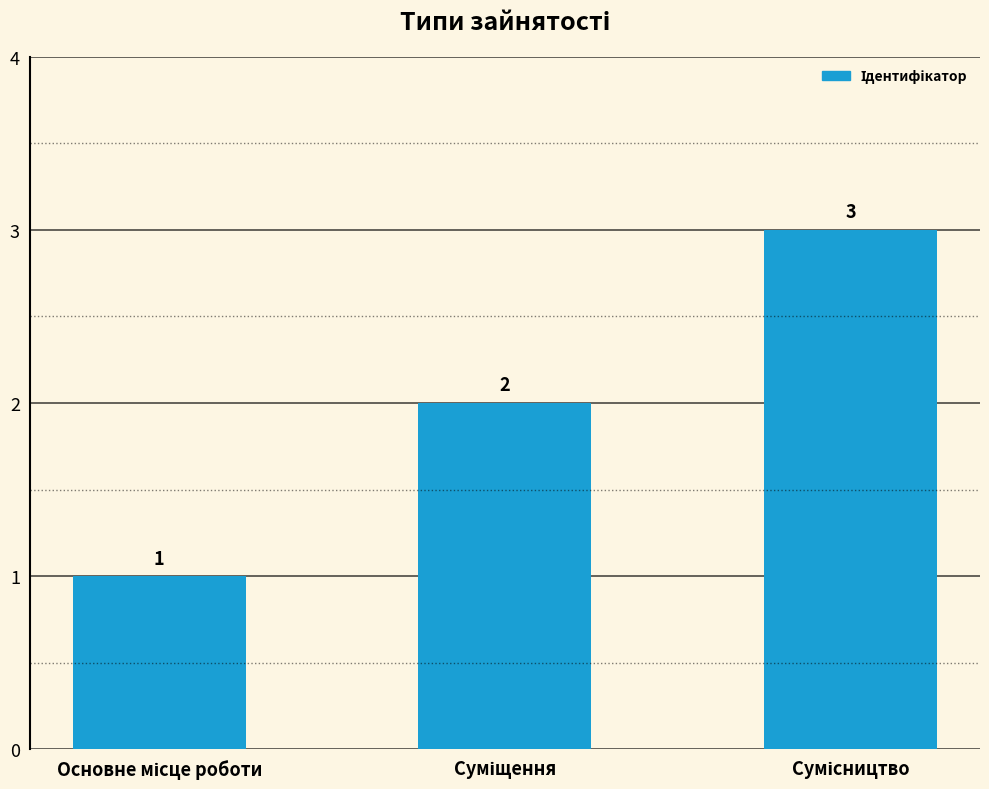

Count the values in the range 1 to 3.

3